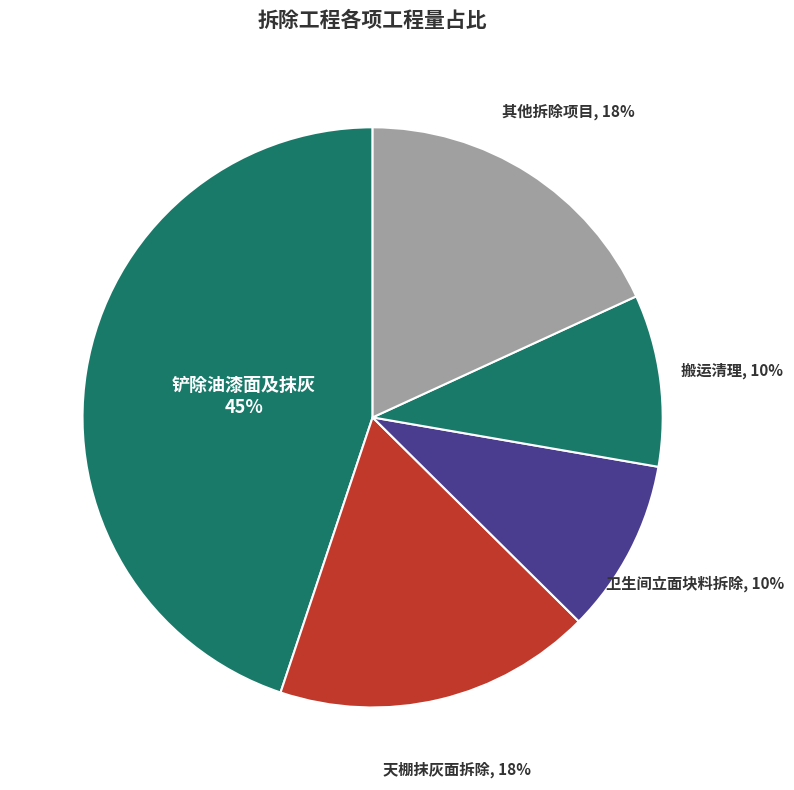

Which slice is the largest?

铲除油漆面及抹灰